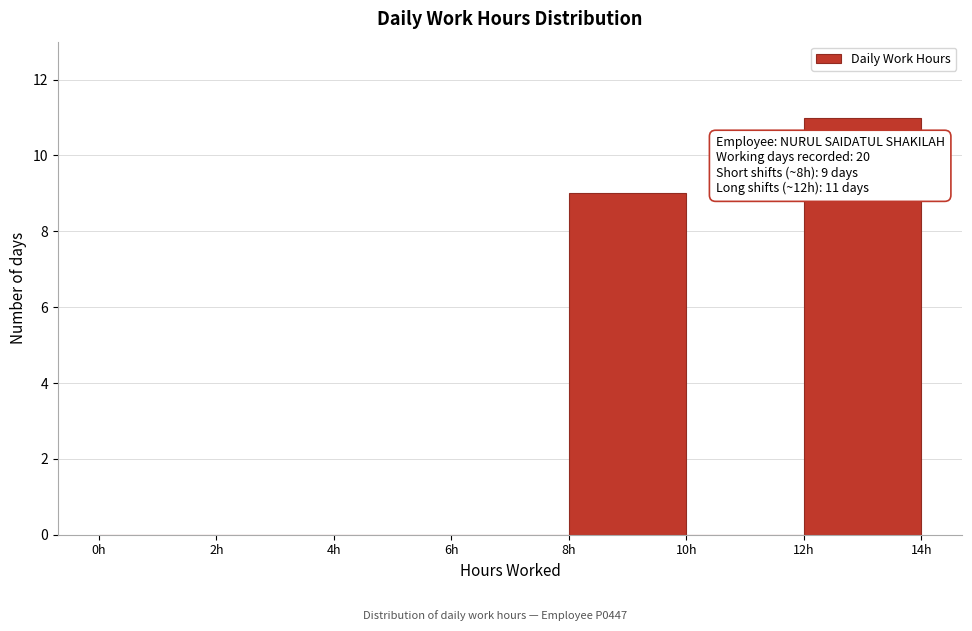

Over which range of the x-axis is the bar tallest?

12 to 14